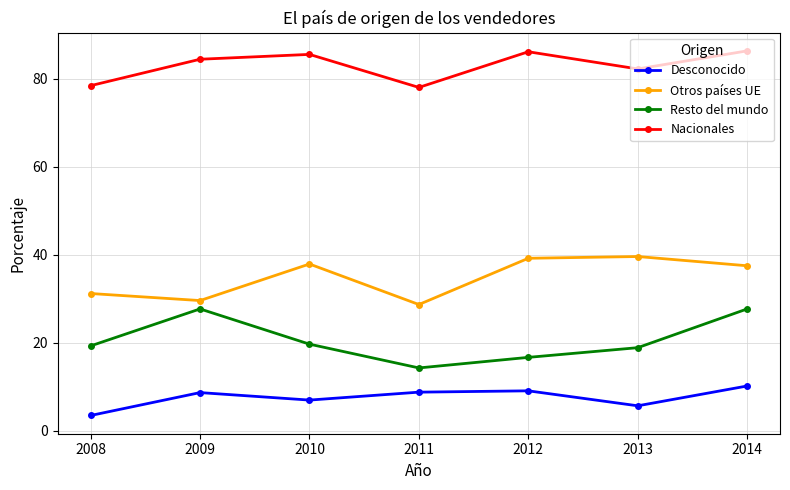

At which category does Nacionales reach its first local valley?

2011